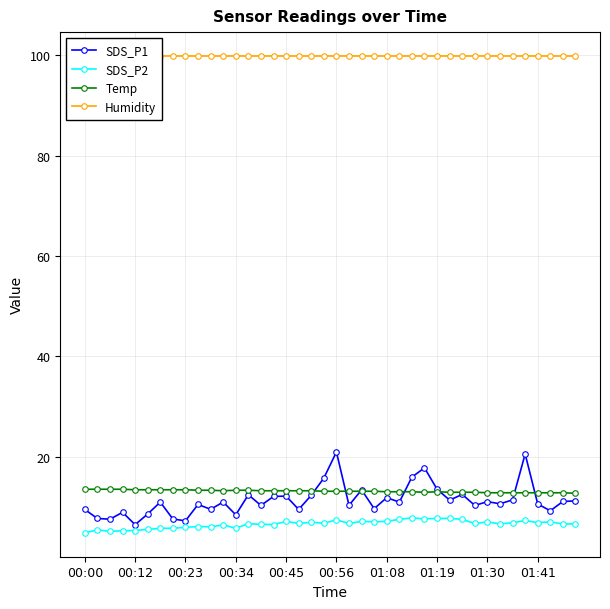

True or false: SDS_P1 and Humidity cross at least once.

False